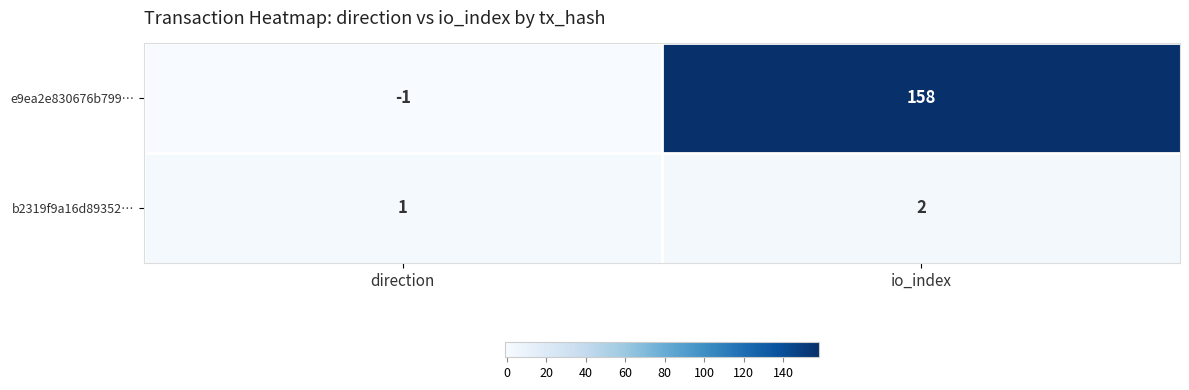

What is the difference between the highest and lowest values at direction?

2